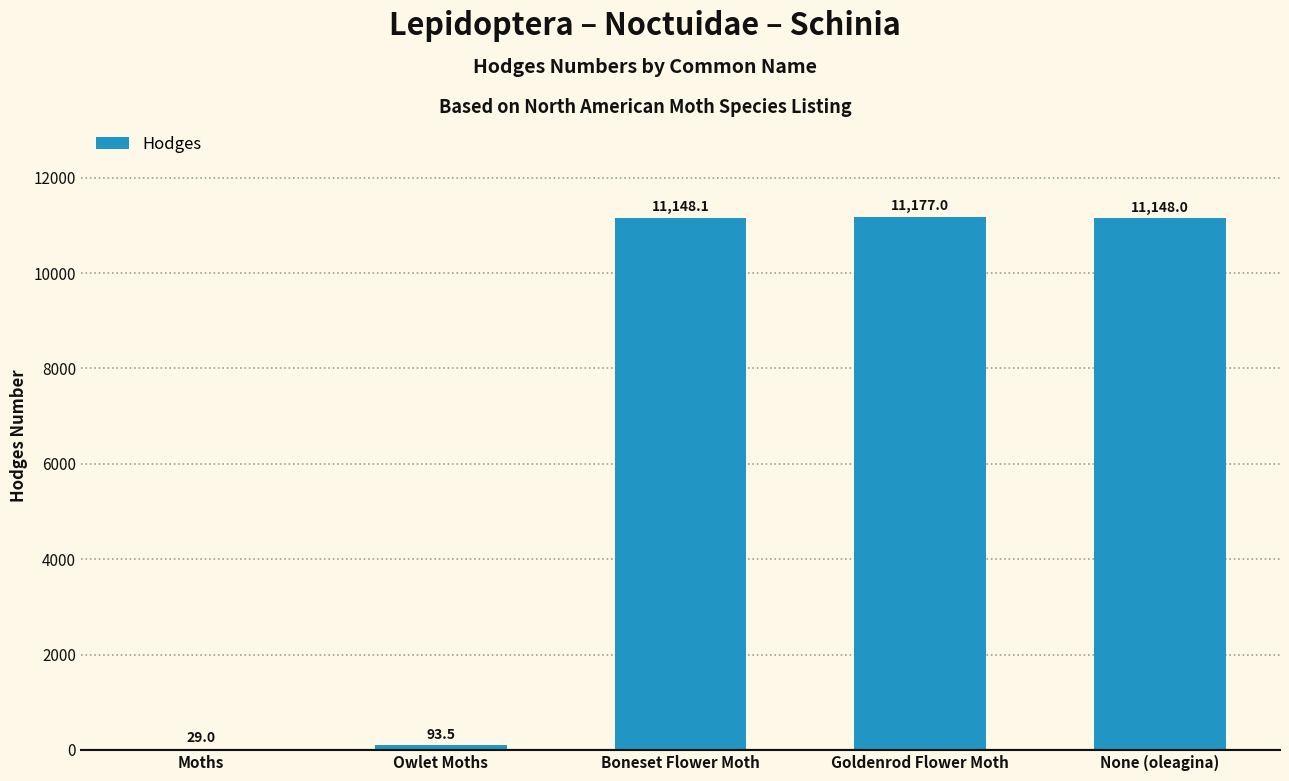

Where is the data nearest to the value 5603?

Owlet Moths